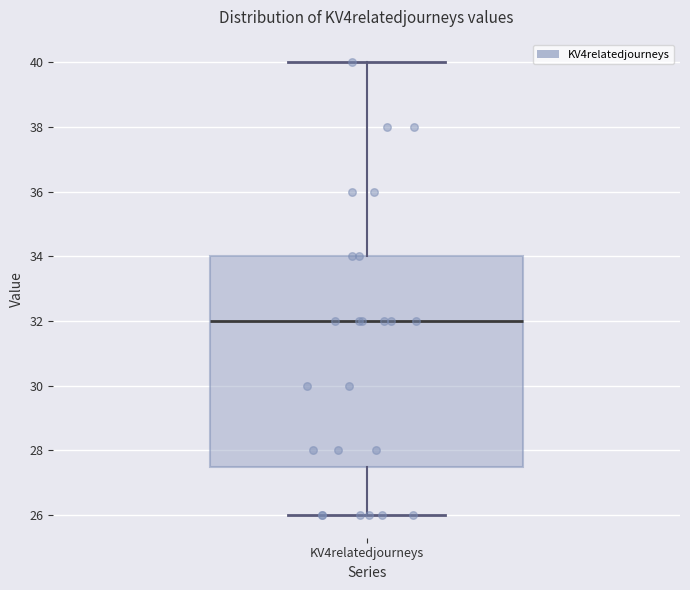

Where does the upper whisker of the box for KV4relatedjourneys end on the y-axis? The values are not printed on the chart, so give them approximately, as read against the axis.

40.0